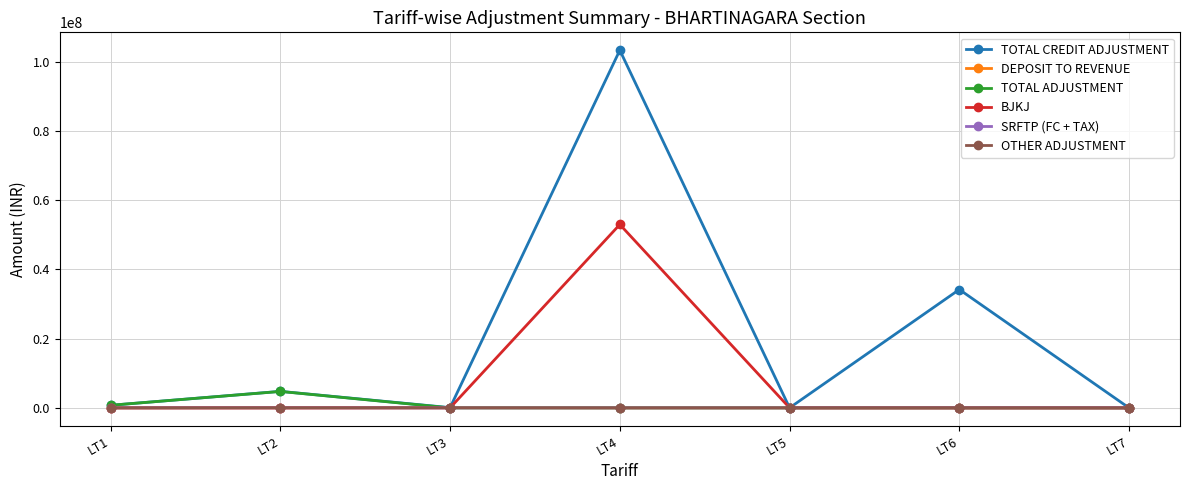

After their last crossing, which series has the higher values: TOTAL CREDIT ADJUSTMENT or SRFTP (FC + TAX)?

SRFTP (FC + TAX)